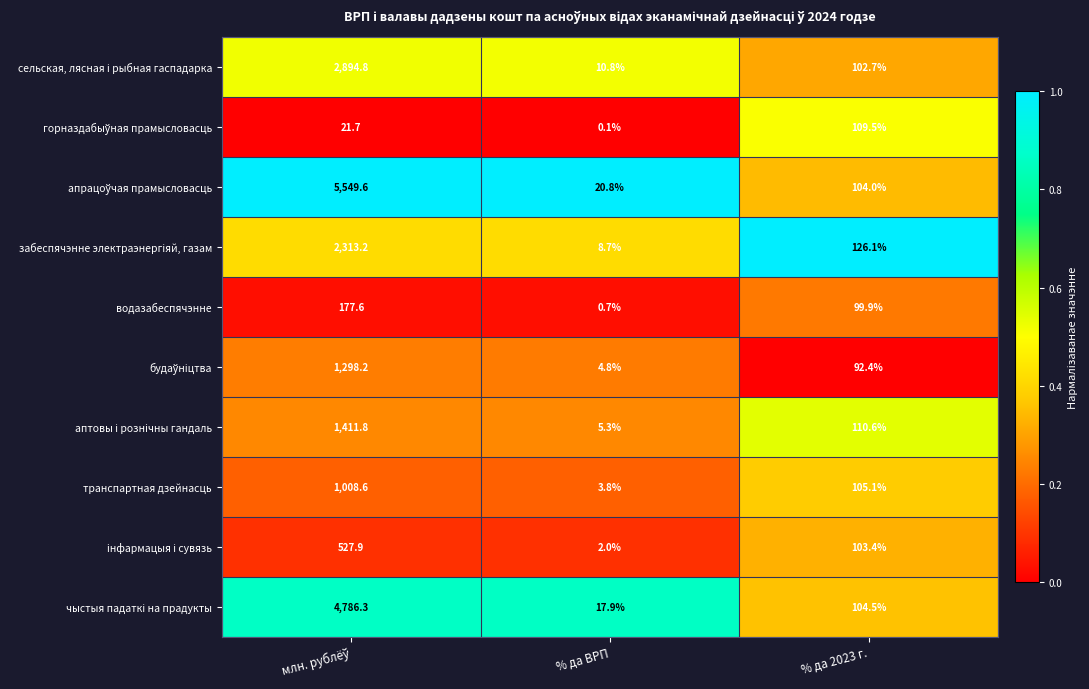

Where is водазабеспячэнне nearest to the value 89?

% да 2023 г.